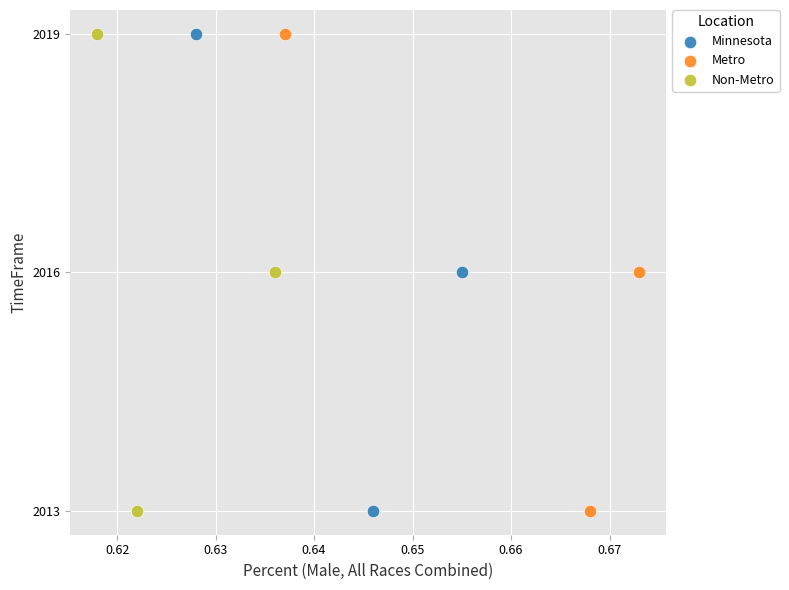

What are all the series names shown in the legend?

Minnesota, Metro, Non-Metro